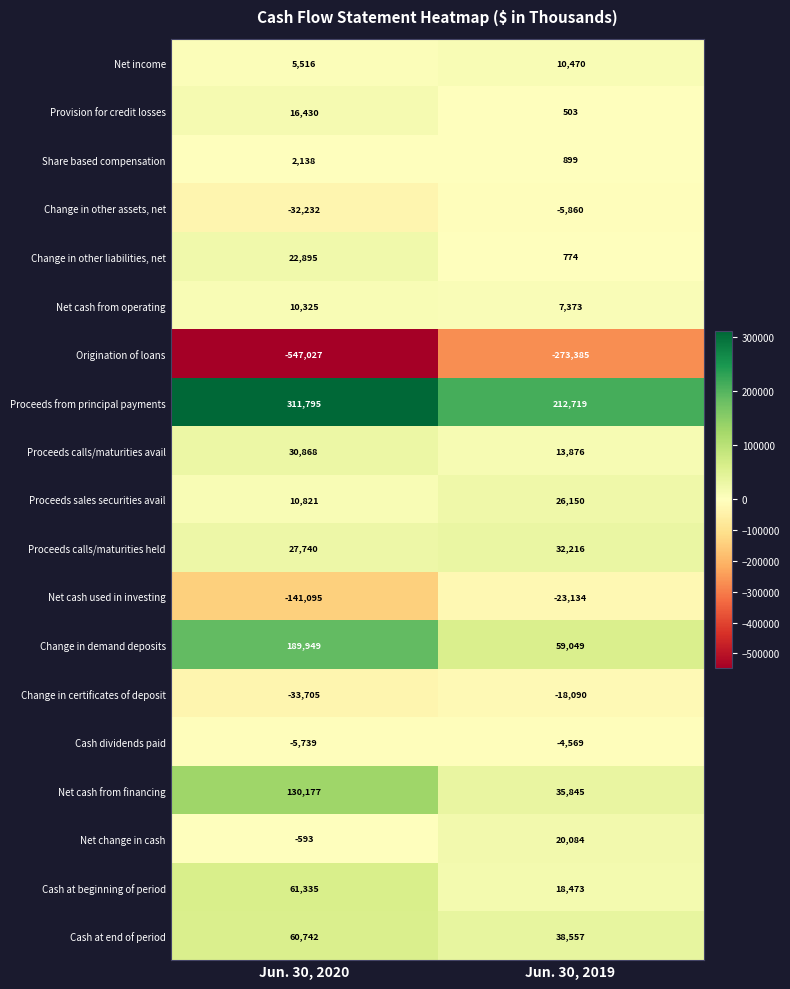

True or false: Change in demand deposits has a value of 59049 at Jun. 30, 2019.

True